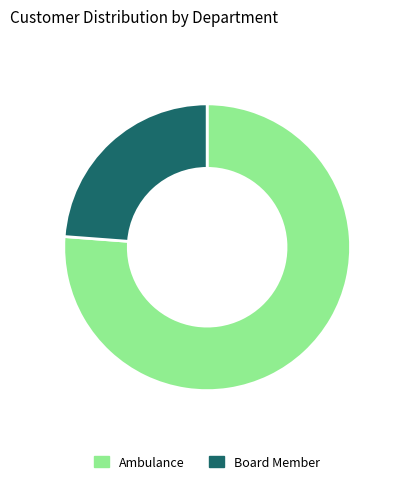

Rank the categories by value from lowest to highest.

Board Member, Ambulance